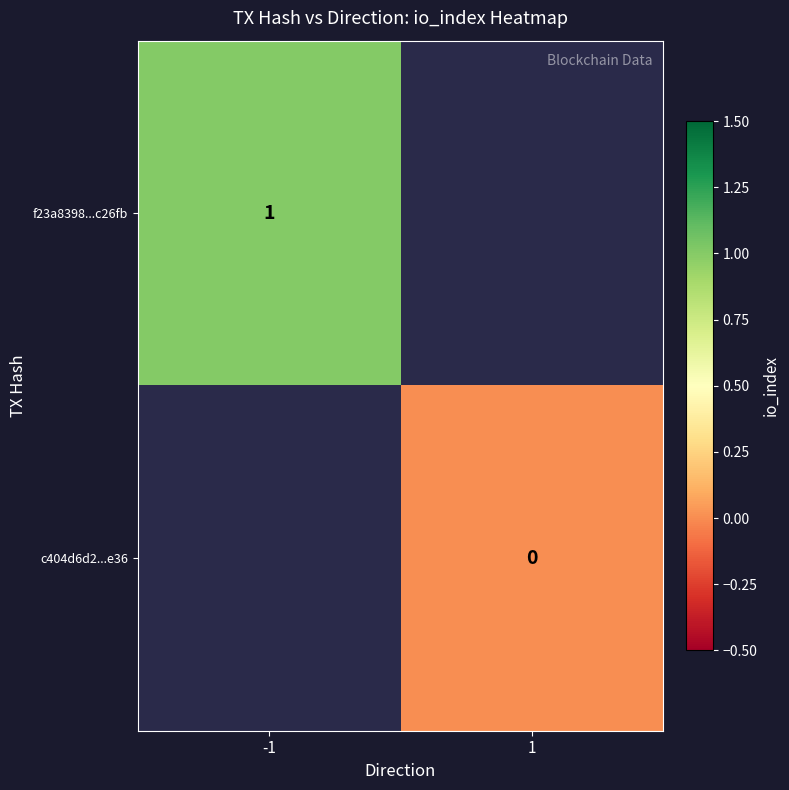

At which category does the chart reach its peak across all series?

-1